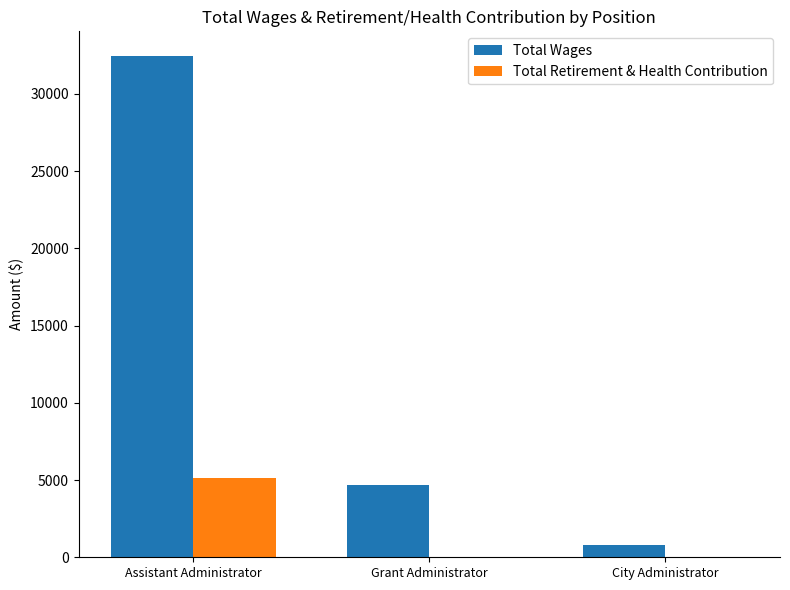

Are the bars horizontal?

No